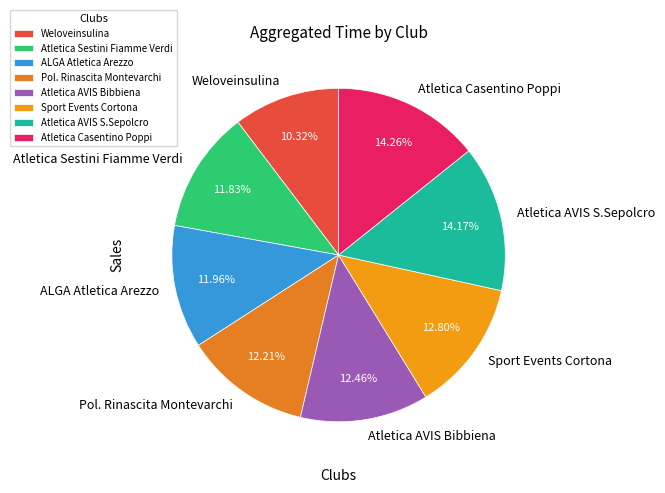

To the nearest percent, what portion does Weloveinsulina represent?

10%